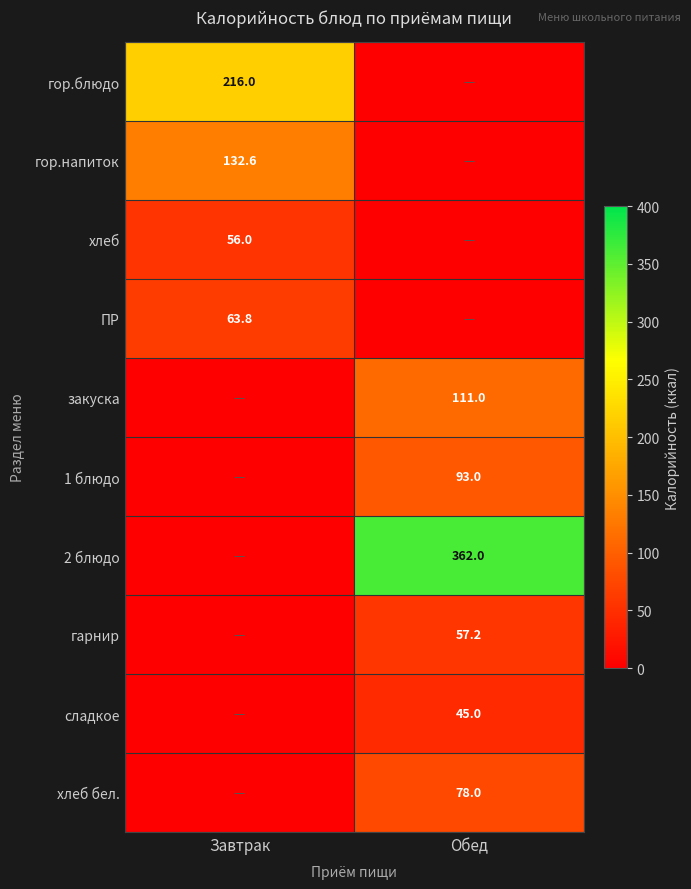

The value of 2 блюдо at Обед is 362.0. True or false?

True